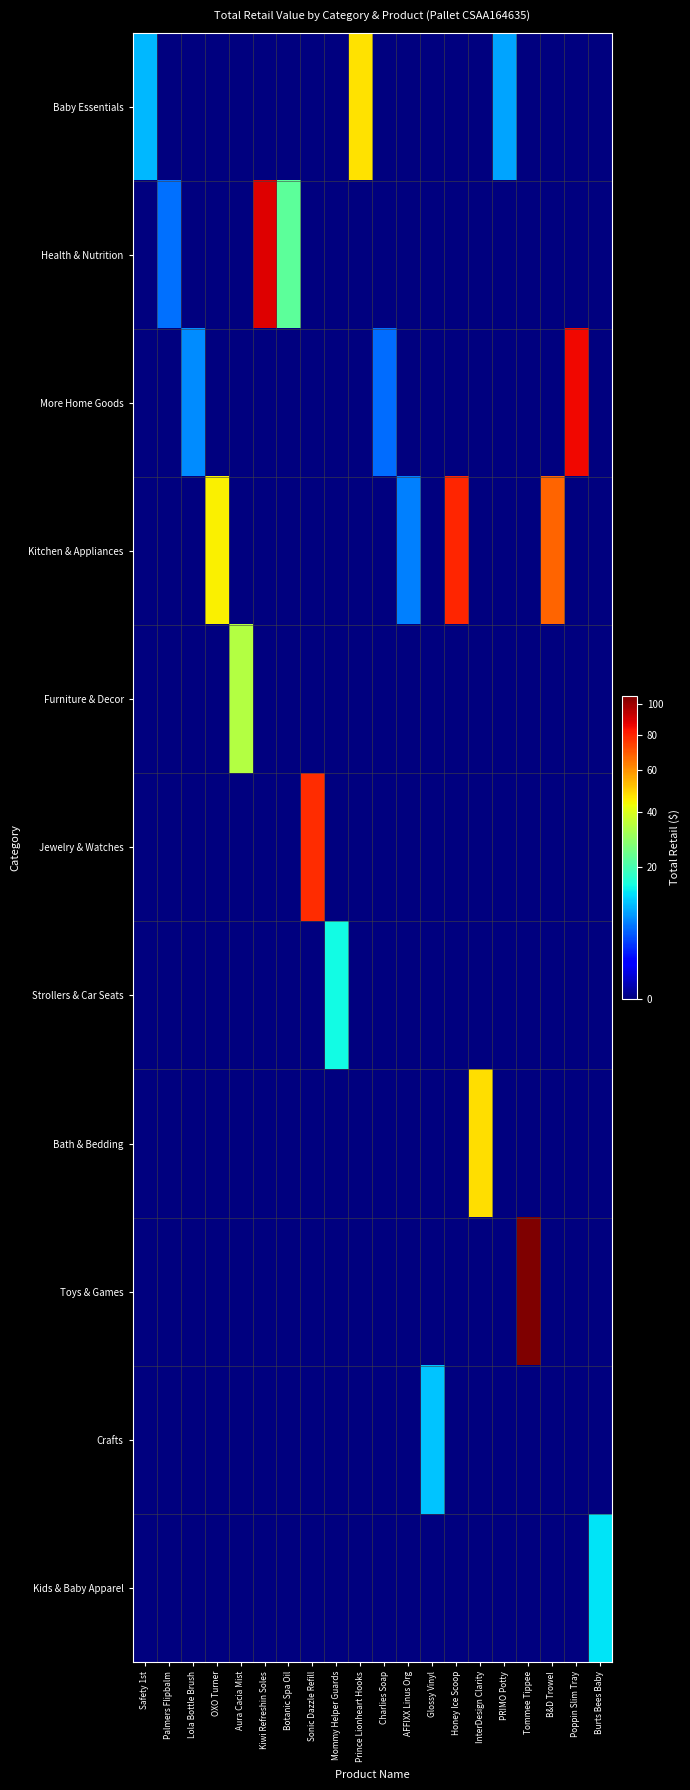

Which series has the widest spread of values?

Toys & Games